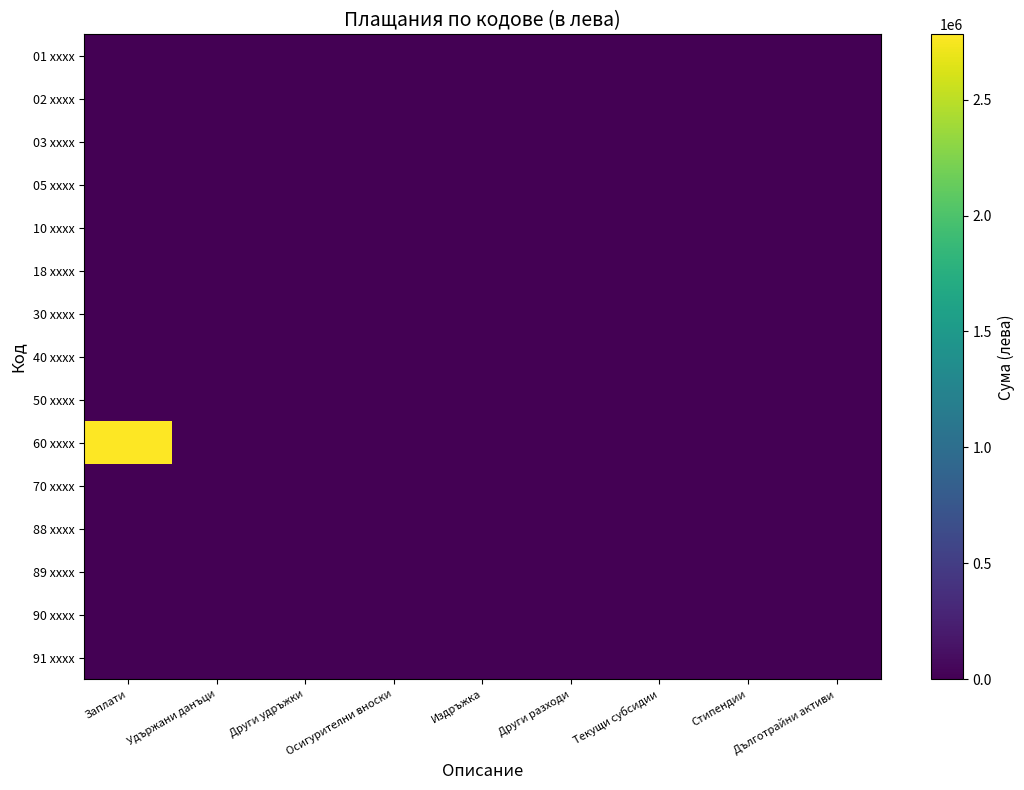

Reading left to right, extract all data points from this chart.

01 xxxx: Заплати=0.0	Удържани данъци=0.0	Други удръжки=0.0	Осигурителни вноски=0.0	Издръжка=0.0	Други разходи=0.0	Текущи субсидии=0.0	Стипендии=0.0	Дълготрайни активи=0.0
02 xxxx: Заплати=0.0	Удържани данъци=0.0	Други удръжки=0.0	Осигурителни вноски=0.0	Издръжка=0.0	Други разходи=0.0	Текущи субсидии=0.0	Стипендии=0.0	Дълготрайни активи=0.0
03 xxxx: Заплати=0.0	Удържани данъци=0.0	Други удръжки=0.0	Осигурителни вноски=0.0	Издръжка=0.0	Други разходи=0.0	Текущи субсидии=0.0	Стипендии=0.0	Дълготрайни активи=0.0
05 xxxx: Заплати=0.0	Удържани данъци=0.0	Други удръжки=0.0	Осигурителни вноски=0.0	Издръжка=0.0	Други разходи=0.0	Текущи субсидии=0.0	Стипендии=0.0	Дълготрайни активи=0.0
10 xxxx: Заплати=0.0	Удържани данъци=0.0	Други удръжки=0.0	Осигурителни вноски=0.0	Издръжка=0.0	Други разходи=0.0	Текущи субсидии=0.0	Стипендии=0.0	Дълготрайни активи=0.0
18 xxxx: Заплати=0.0	Удържани данъци=0.0	Други удръжки=0.0	Осигурителни вноски=0.0	Издръжка=0.0	Други разходи=0.0	Текущи субсидии=0.0	Стипендии=0.0	Дълготрайни активи=0.0
30 xxxx: Заплати=0.0	Удържани данъци=0.0	Други удръжки=0.0	Осигурителни вноски=0.0	Издръжка=0.0	Други разходи=0.0	Текущи субсидии=0.0	Стипендии=0.0	Дълготрайни активи=0.0
40 xxxx: Заплати=0.0	Удържани данъци=0.0	Други удръжки=0.0	Осигурителни вноски=0.0	Издръжка=0.0	Други разходи=0.0	Текущи субсидии=0.0	Стипендии=0.0	Дълготрайни активи=0.0
50 xxxx: Заплати=0.0	Удържани данъци=0.0	Други удръжки=0.0	Осигурителни вноски=0.0	Издръжка=0.0	Други разходи=0.0	Текущи субсидии=0.0	Стипендии=0.0	Дълготрайни активи=0.0
60 xxxx: Заплати=2781472.9	Удържани данъци=0.0	Други удръжки=0.0	Осигурителни вноски=0.0	Издръжка=0.0	Други разходи=0.0	Текущи субсидии=0.0	Стипендии=0.0	Дълготрайни активи=0.0
70 xxxx: Заплати=0.0	Удържани данъци=0.0	Други удръжки=0.0	Осигурителни вноски=0.0	Издръжка=0.0	Други разходи=0.0	Текущи субсидии=0.0	Стипендии=0.0	Дълготрайни активи=0.0
88 xxxx: Заплати=0.0	Удържани данъци=0.0	Други удръжки=0.0	Осигурителни вноски=0.0	Издръжка=0.0	Други разходи=0.0	Текущи субсидии=0.0	Стипендии=0.0	Дълготрайни активи=0.0
89 xxxx: Заплати=0.0	Удържани данъци=0.0	Други удръжки=0.0	Осигурителни вноски=0.0	Издръжка=0.0	Други разходи=0.0	Текущи субсидии=0.0	Стипендии=0.0	Дълготрайни активи=0.0
90 xxxx: Заплати=0.0	Удържани данъци=0.0	Други удръжки=0.0	Осигурителни вноски=0.0	Издръжка=0.0	Други разходи=0.0	Текущи субсидии=0.0	Стипендии=0.0	Дълготрайни активи=0.0
91 xxxx: Заплати=0.0	Удържани данъци=0.0	Други удръжки=0.0	Осигурителни вноски=0.0	Издръжка=0.0	Други разходи=0.0	Текущи субсидии=0.0	Стипендии=0.0	Дълготрайни активи=0.0